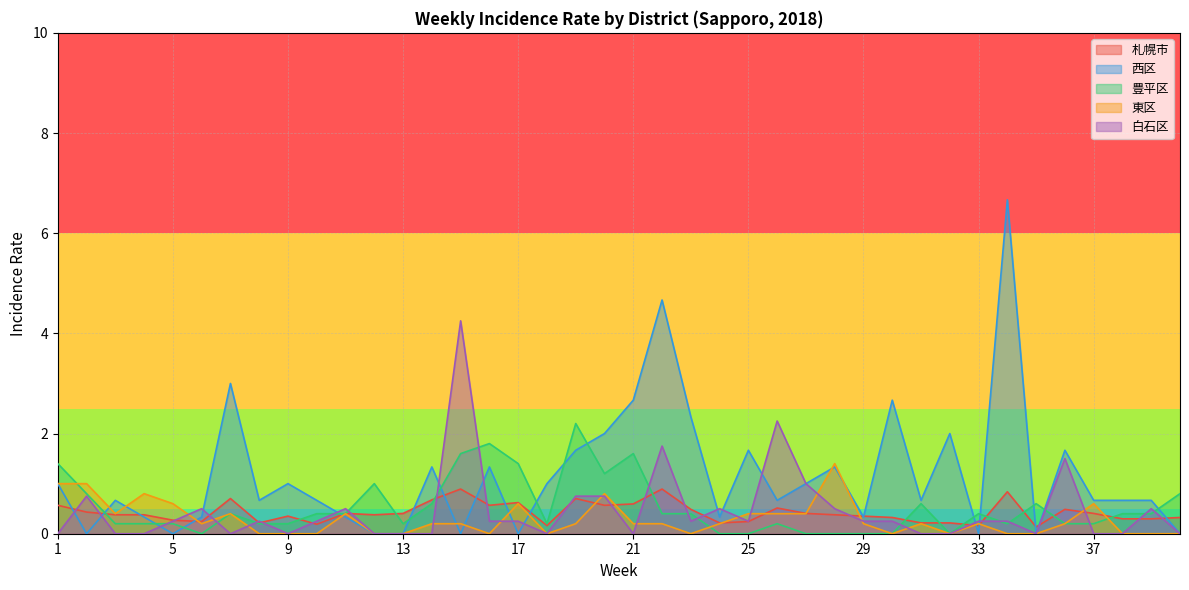

What is the total value across all series at 32?

2.2